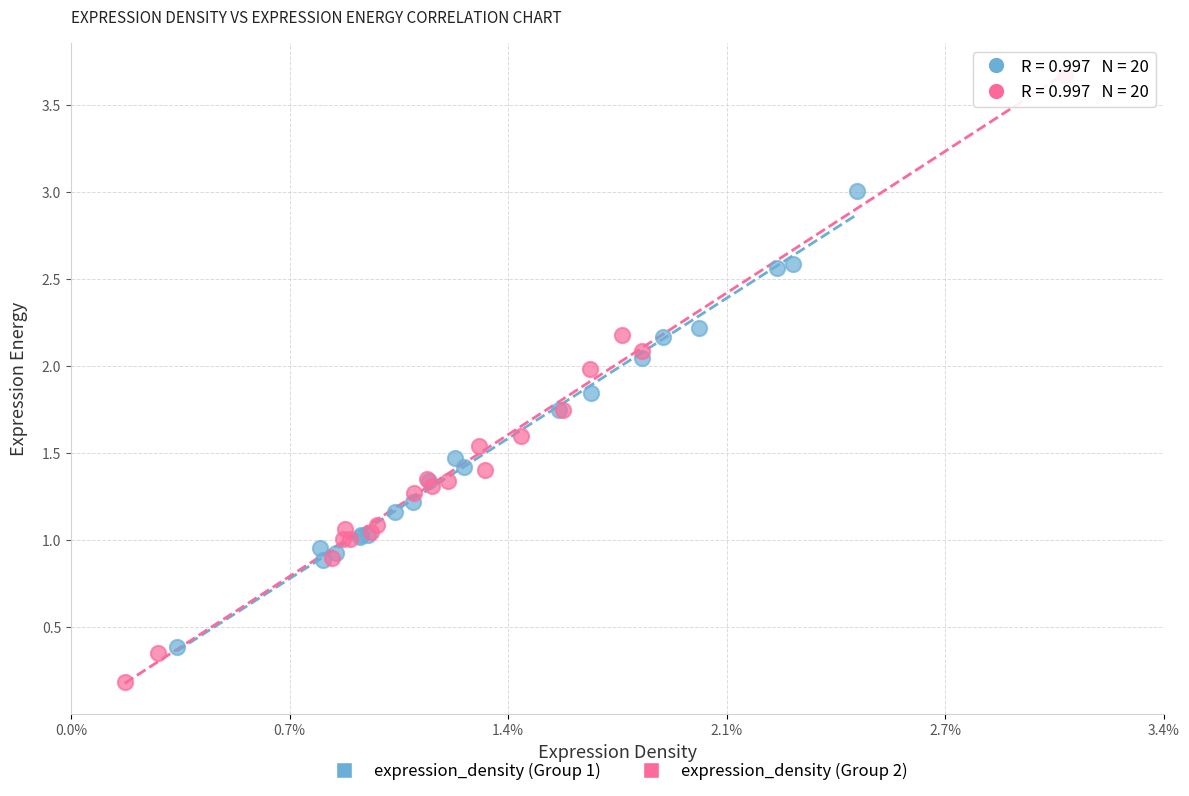

Which series contains the lowest Y value?

expression_density (Group 2)